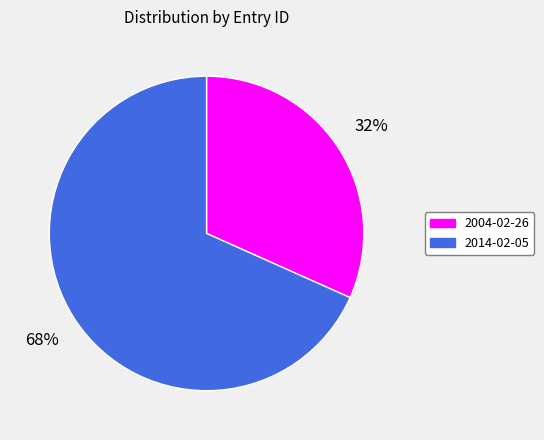

What is the smallest slice in the pie chart?

2004-02-26